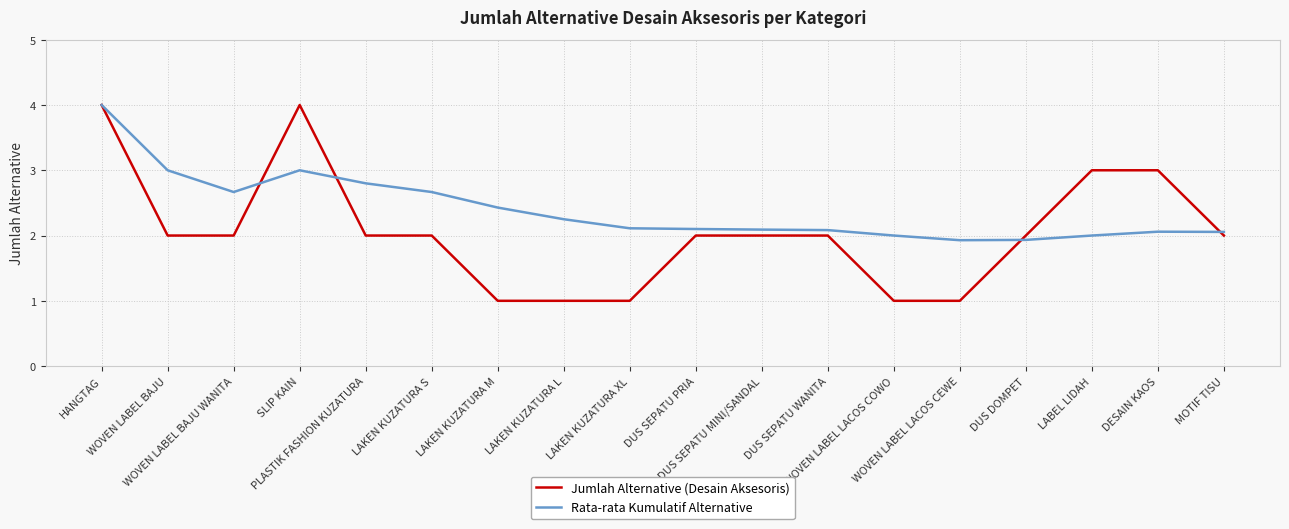

Rank the series by their average value, from lowest to highest.

Jumlah Alternative (Desain Aksesoris), Rata-rata Kumulatif Alternative